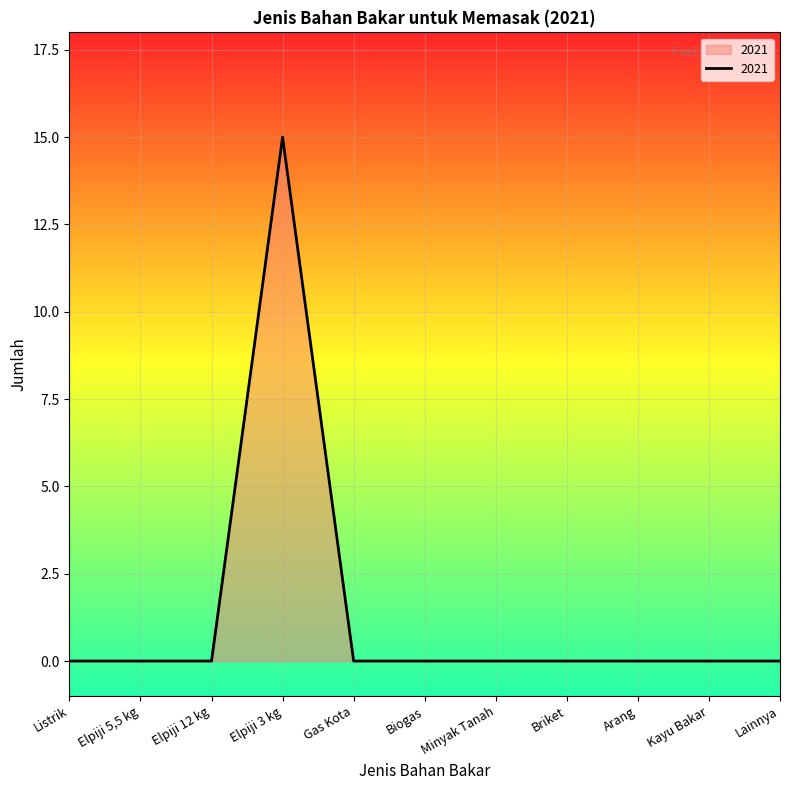

Does the chart display data point markers on the line(s)?

No